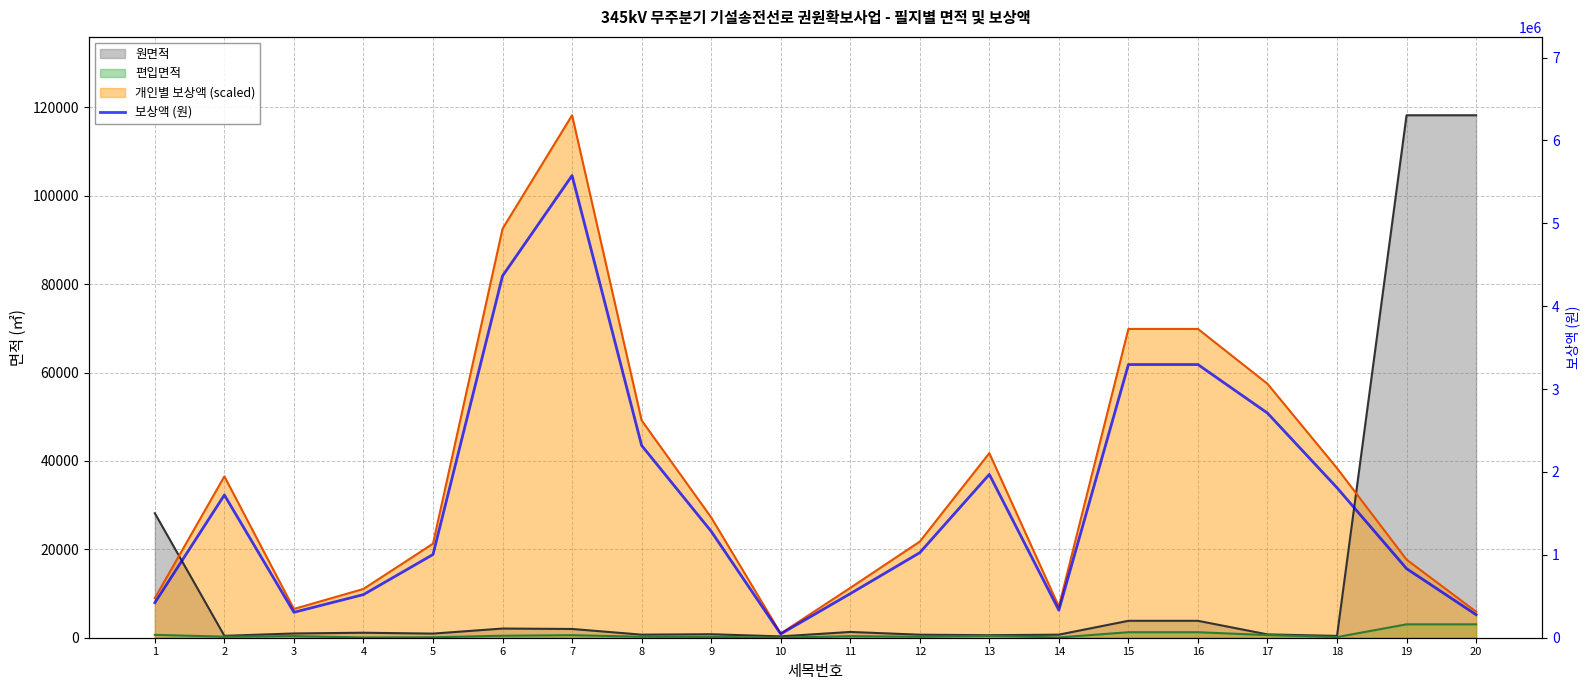

Rank the categories by value from highest to lowest.

7, 6, 15, 16, 17, 8, 13, 18, 2, 9, 12, 5, 19, 11, 4, 1, 14, 3, 20, 10